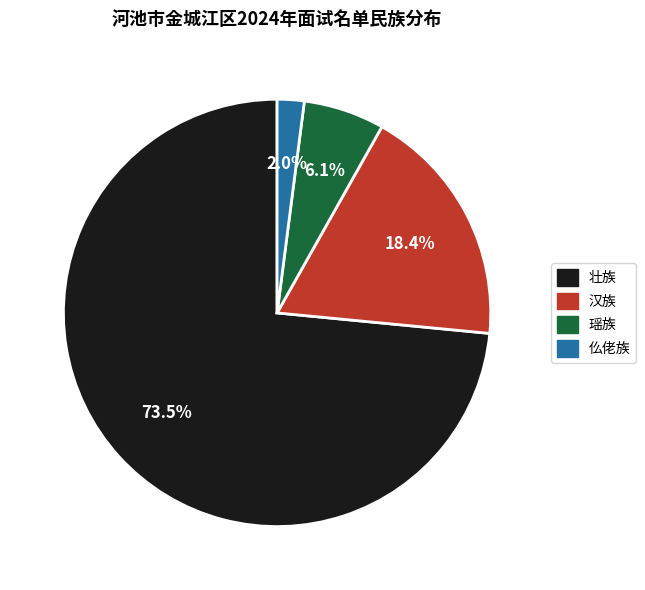

Rank the categories by value from highest to lowest.

壮族, 汉族, 瑶族, 仫佬族